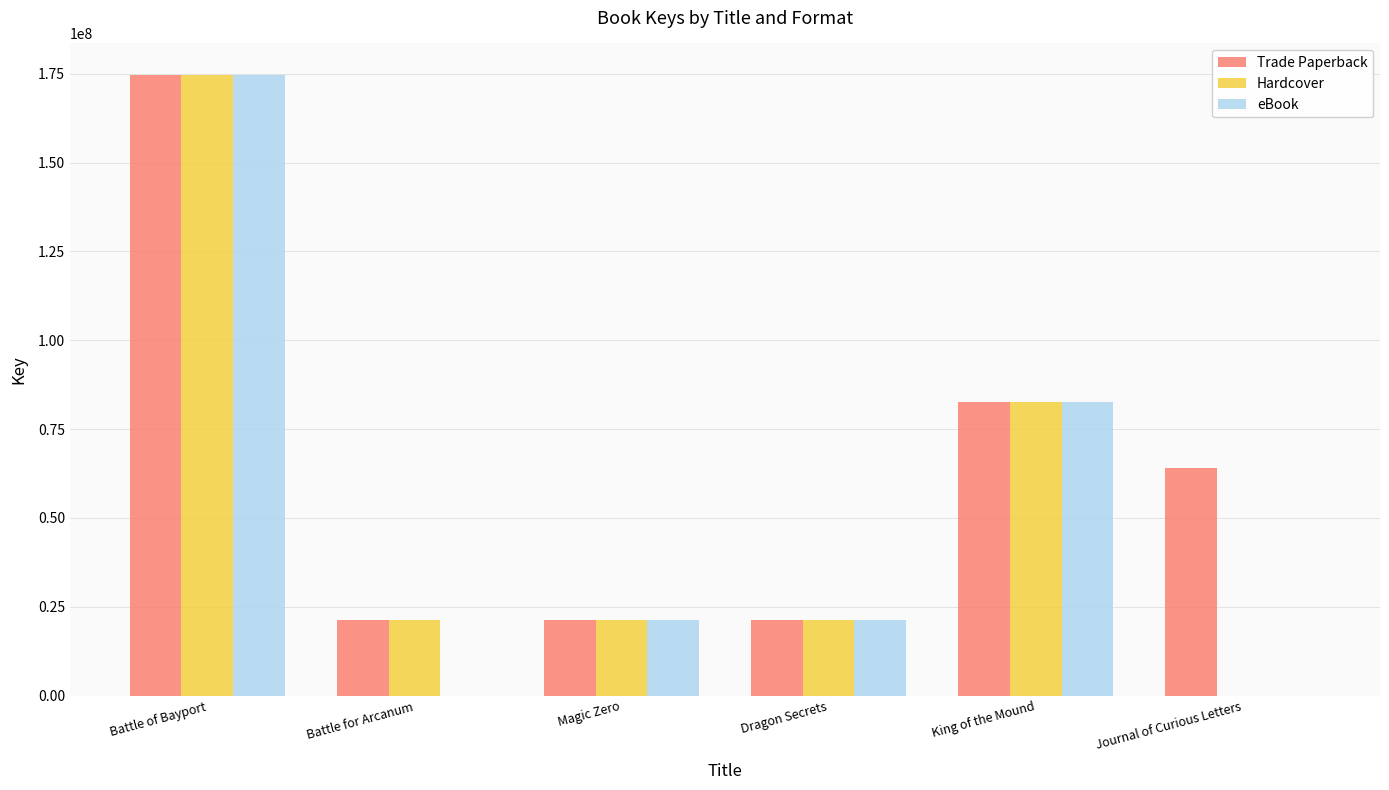

True or false: Hardcover has a value of 21201893 at Dragon Secrets.

True